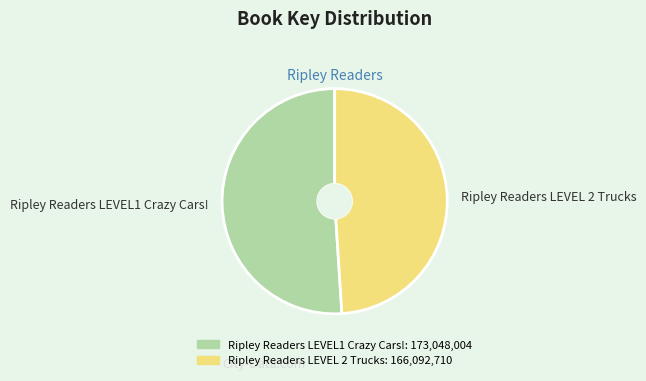

Which slice represents more than half of the pie?

Ripley Readers LEVEL1 Crazy Cars!